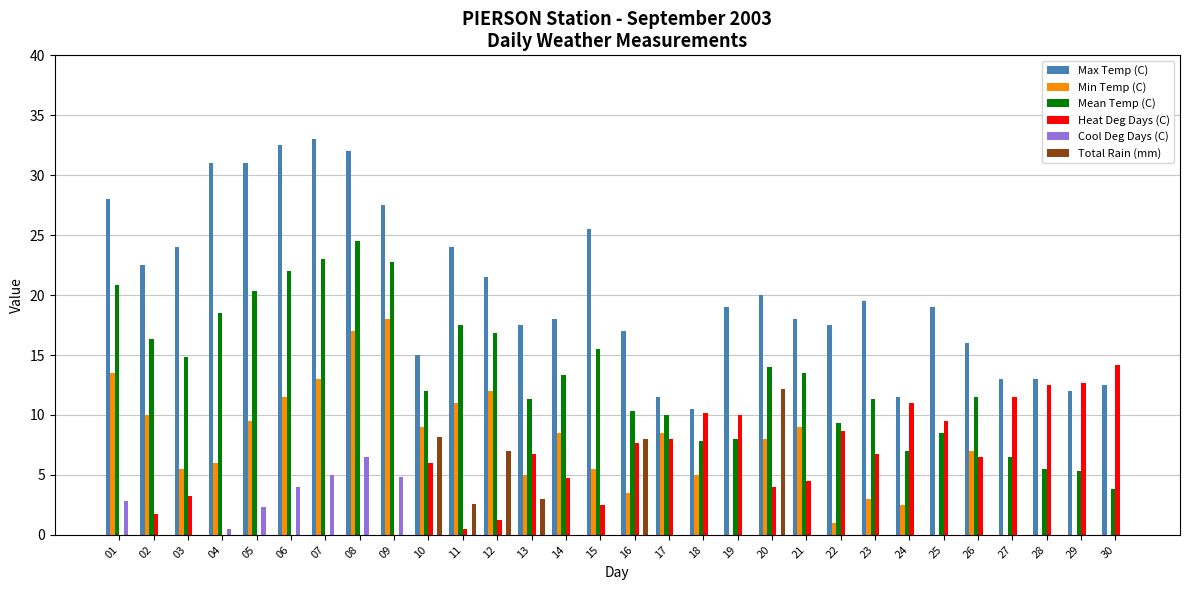

List the labels in order of Max Temp (C) value, largest first.

07, 06, 08, 04, 05, 01, 09, 15, 03, 11, 02, 12, 20, 23, 19, 25, 14, 21, 13, 22, 16, 26, 10, 27, 28, 30, 29, 17, 24, 18